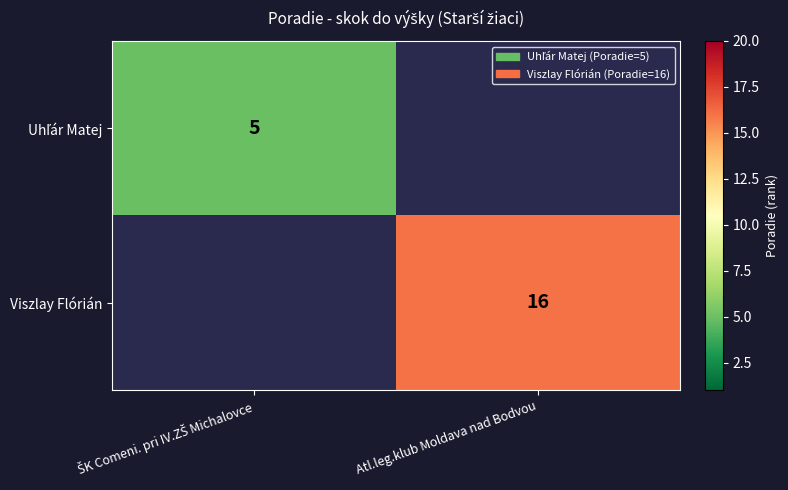

Which series has the widest spread of values?

Uhľár Matej